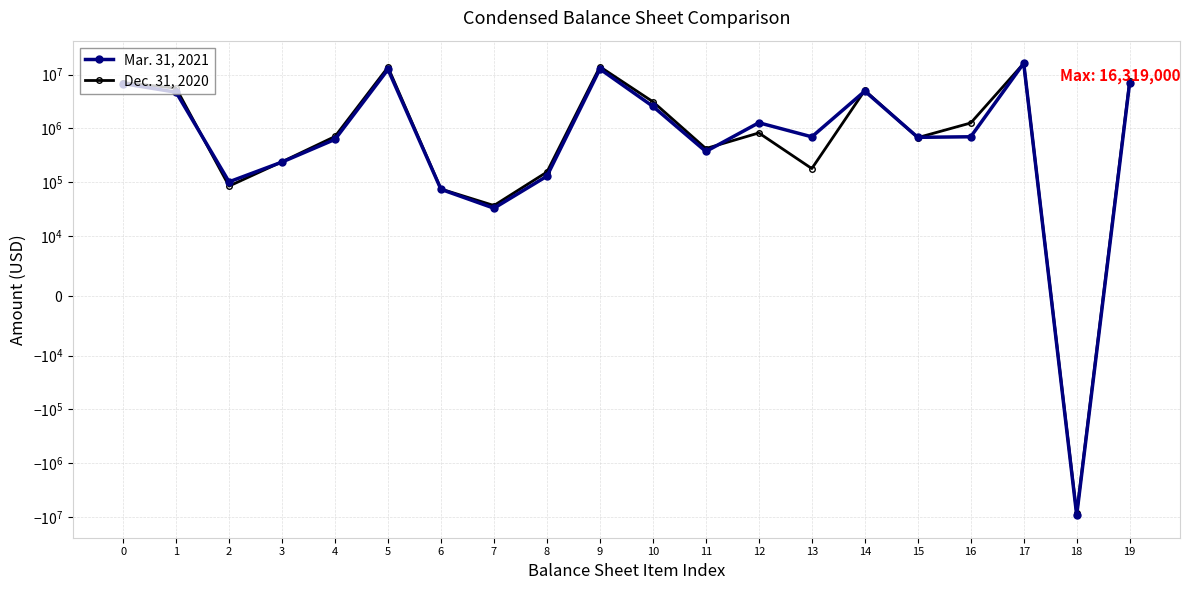

What is the total value across all series at 0?

13966000